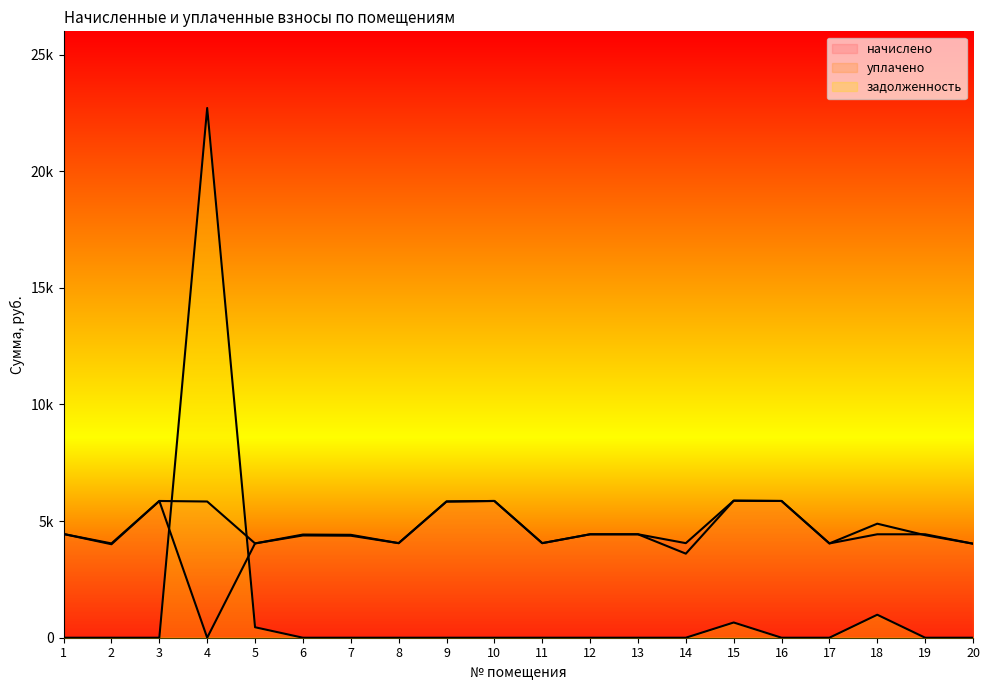

How many categories are shown in the chart?

20